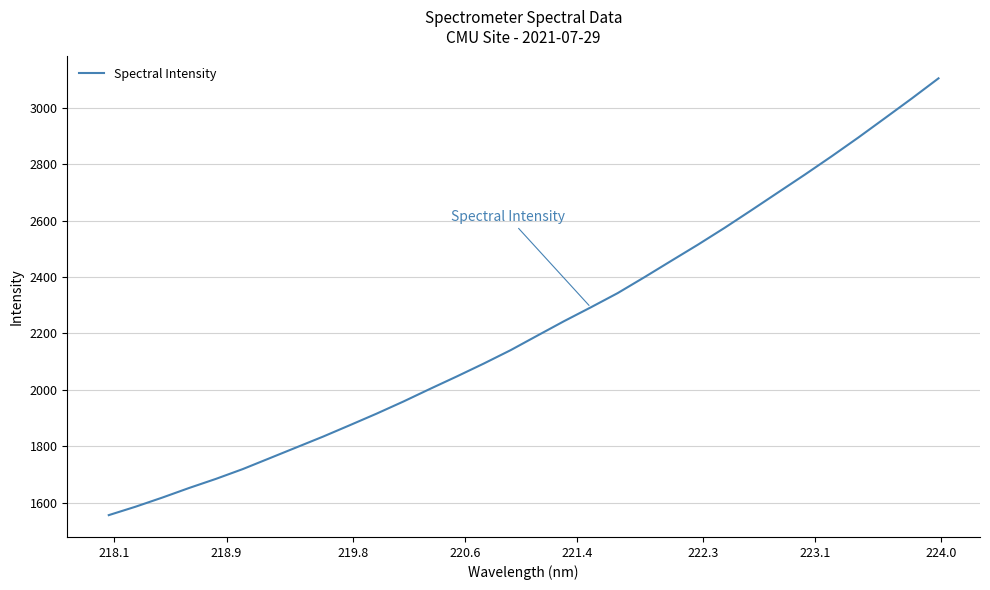

What is the difference between the maximum and minimum values?

1547.6